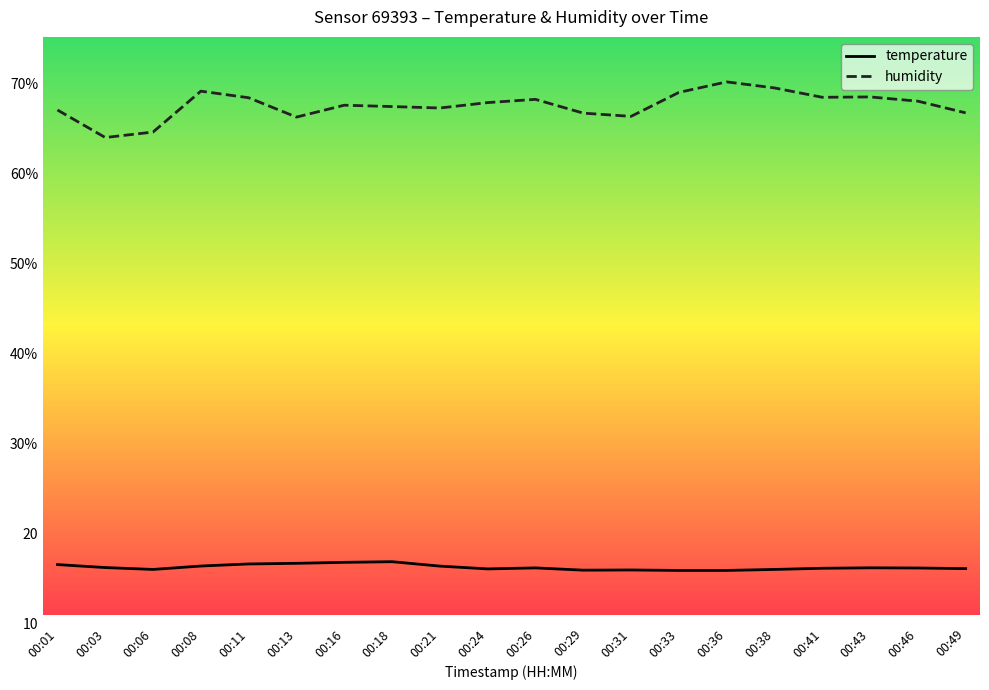

What is the sum of the humidity values at 00:36 and 00:26?

138.4